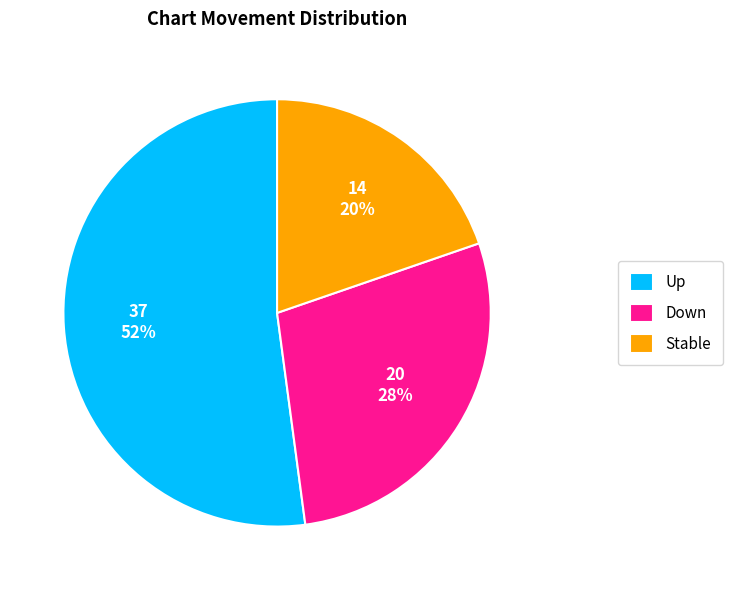

Does Down account for over 50% of the chart?

No